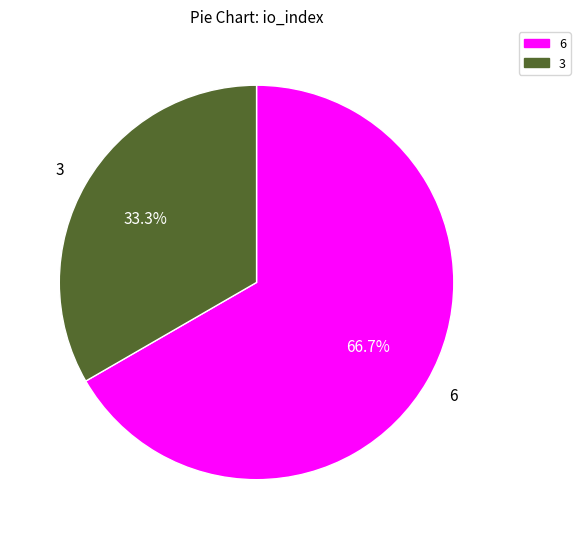

What percentage do 3 and 6 together represent?

100.0%